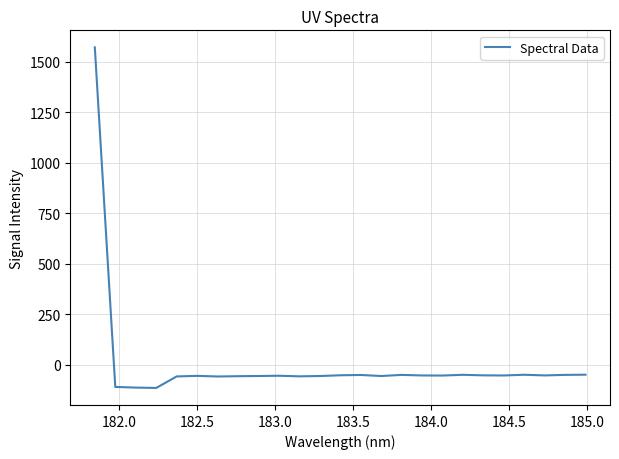

What is the difference between the maximum and minimum values?

1686.4